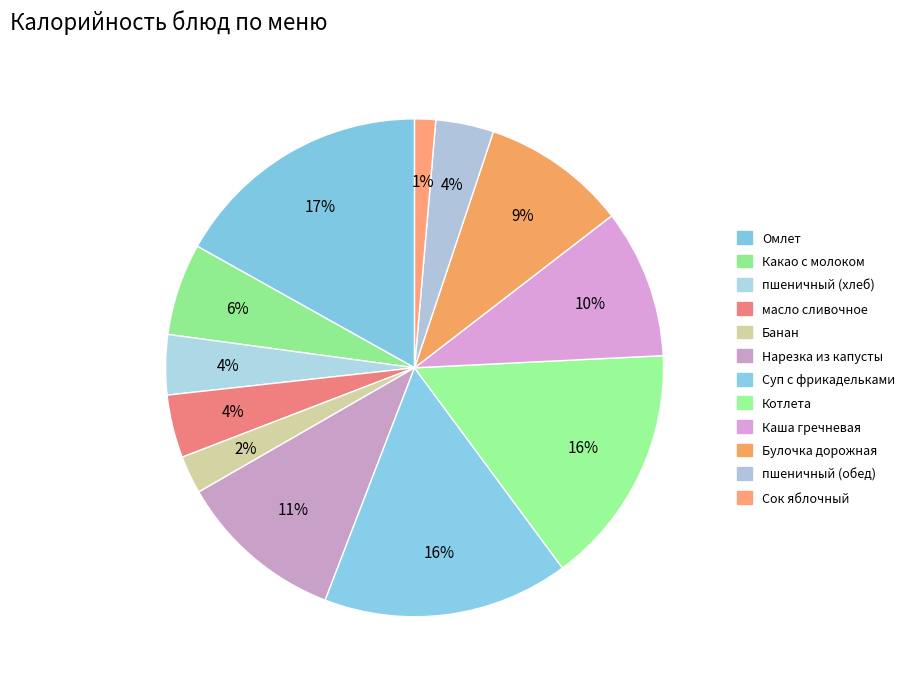

Do Омлет and Нарезка из капусты together represent more than half of the pie?

No